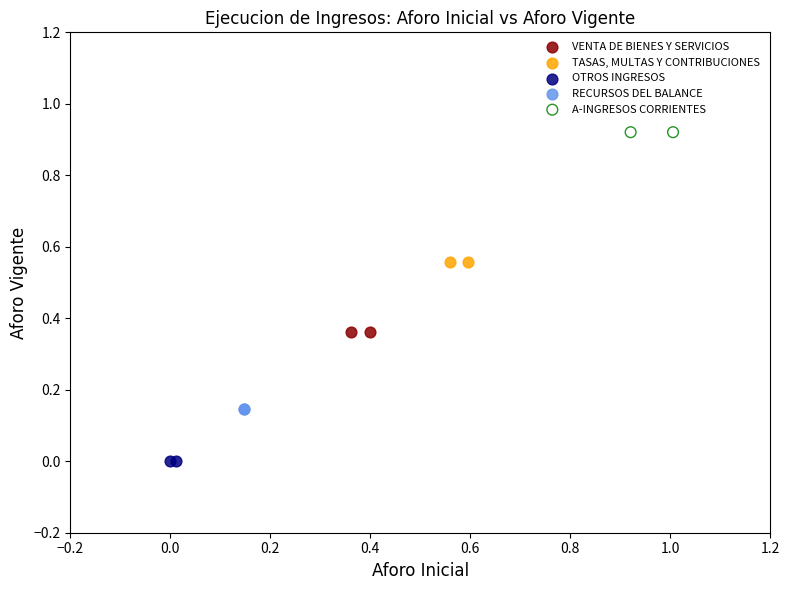

What are all the series names shown in the legend?

VENTA DE BIENES Y SERVICIOS, TASAS, MULTAS Y CONTRIBUCIONES, OTROS INGRESOS, RECURSOS DEL BALANCE, A-INGRESOS CORRIENTES